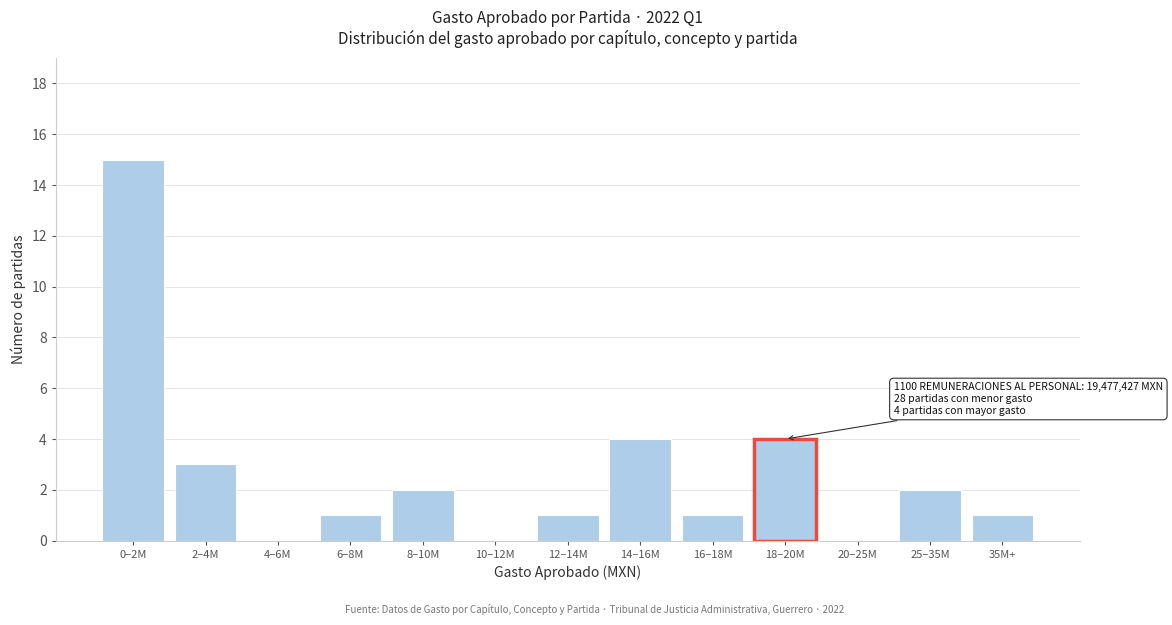

Reading left to right, what are all the values shown in this chart?

0–2M=15	2–4M=3	4–6M=0	6–8M=1	8–10M=2	10–12M=0	12–14M=1	14–16M=4	16–18M=1	18–20M=4	20–25M=0	25–35M=2	35M+=1